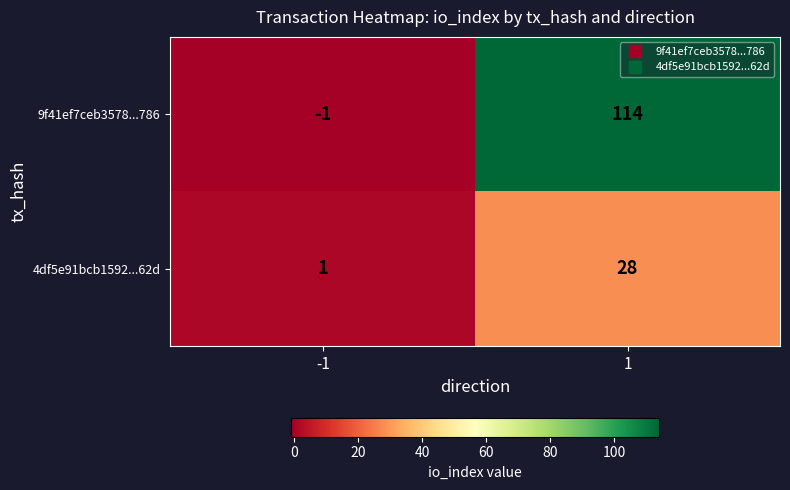

What is the difference between the 4df5e91bcb1592...62d values at -1 and 1?

27